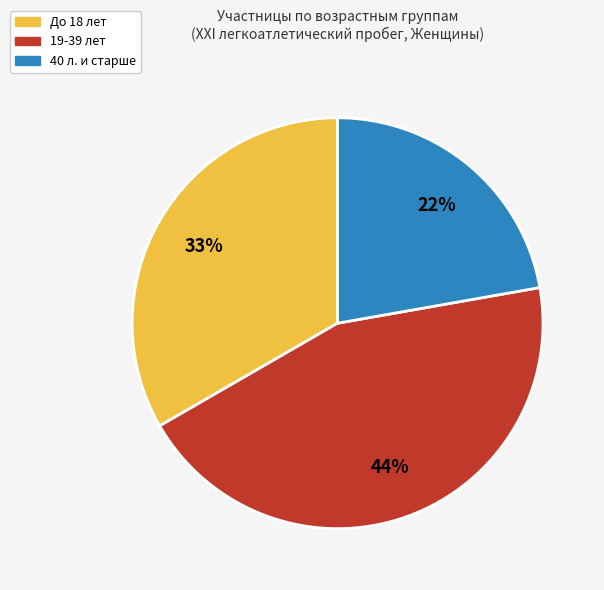

Combined, do 40 л. и старше and 19-39 лет account for over 50%?

Yes